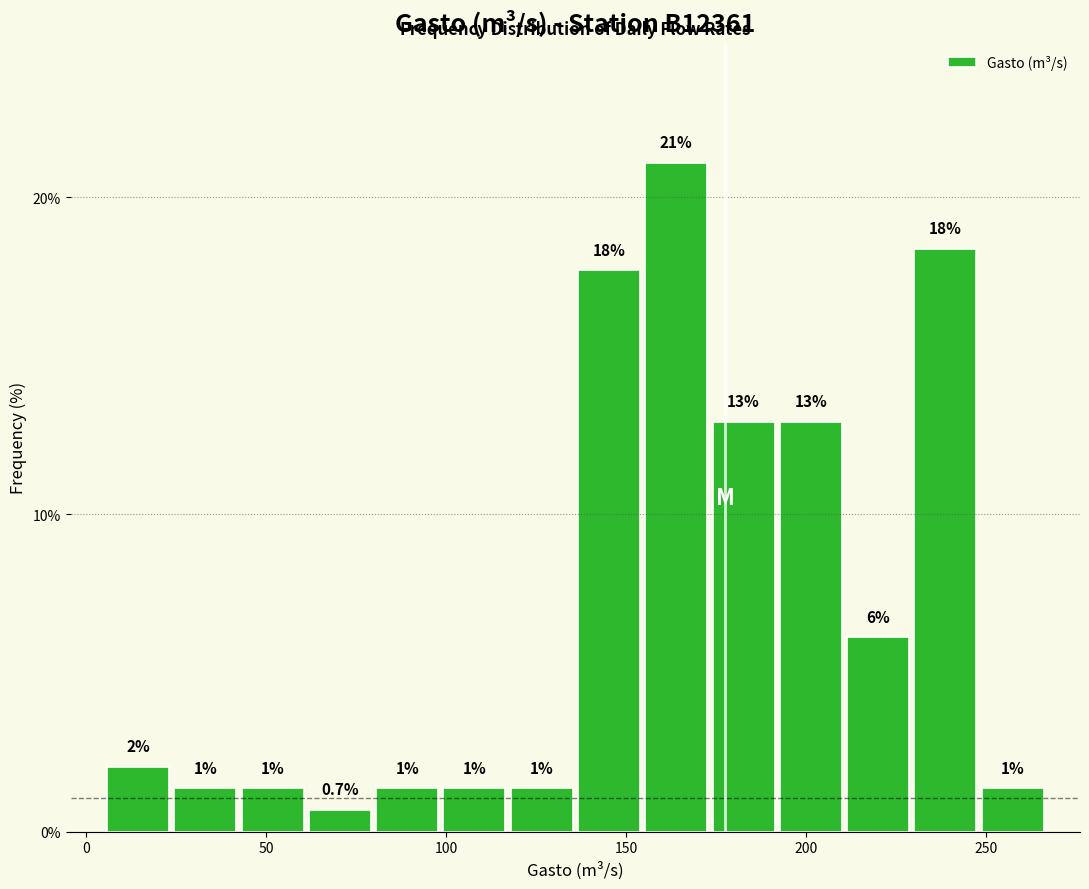

Around what value on the x-axis is the tallest bar? Give the approximate position of its centre, as read against the axis.

165